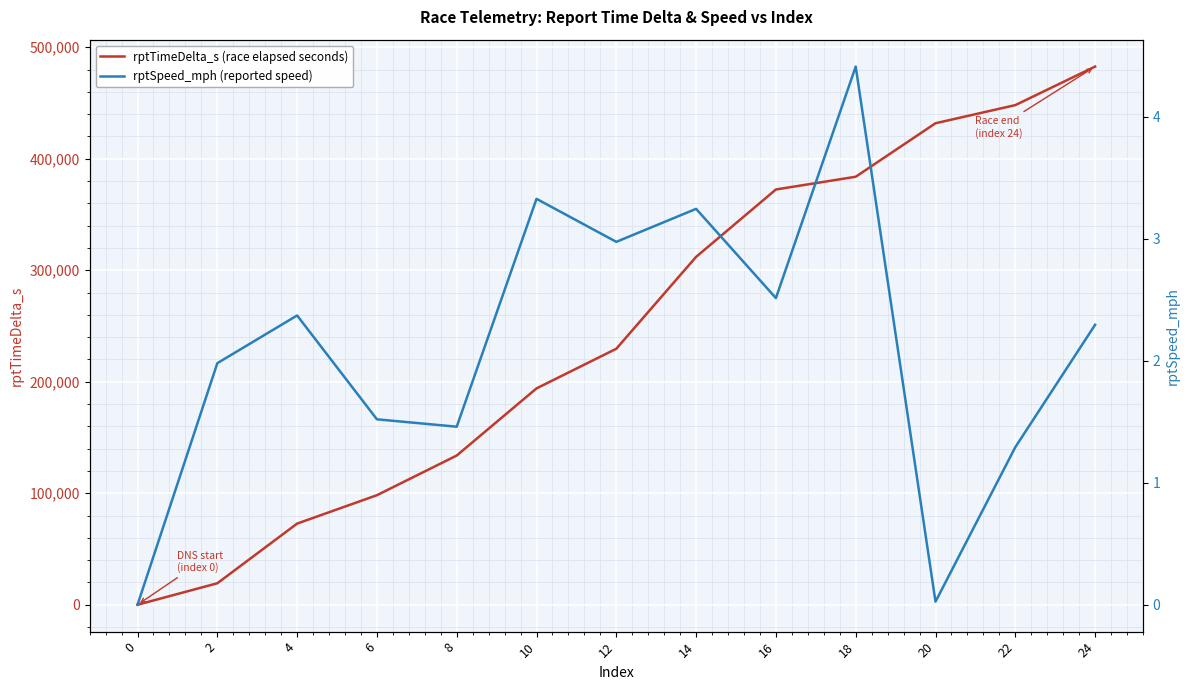

True or false: rptSpeed_mph (reported speed) and rptTimeDelta_s (race elapsed seconds) cross at least once.

False